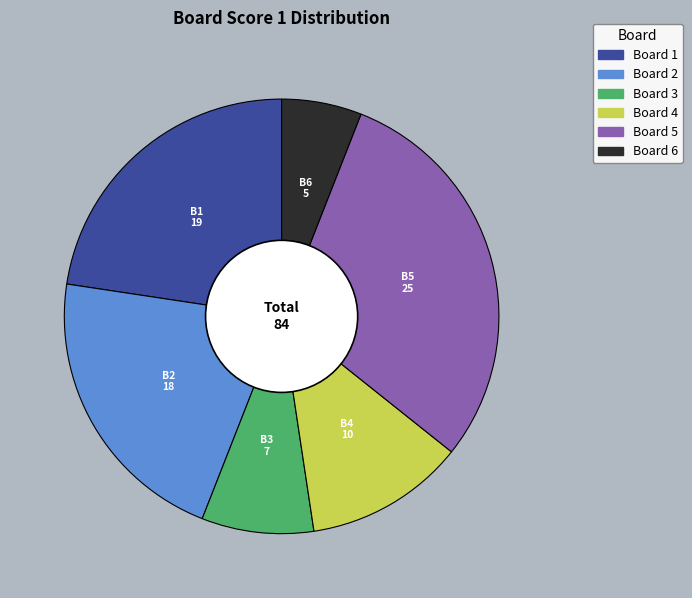

Is there any slice that represents more than half of the pie?

No